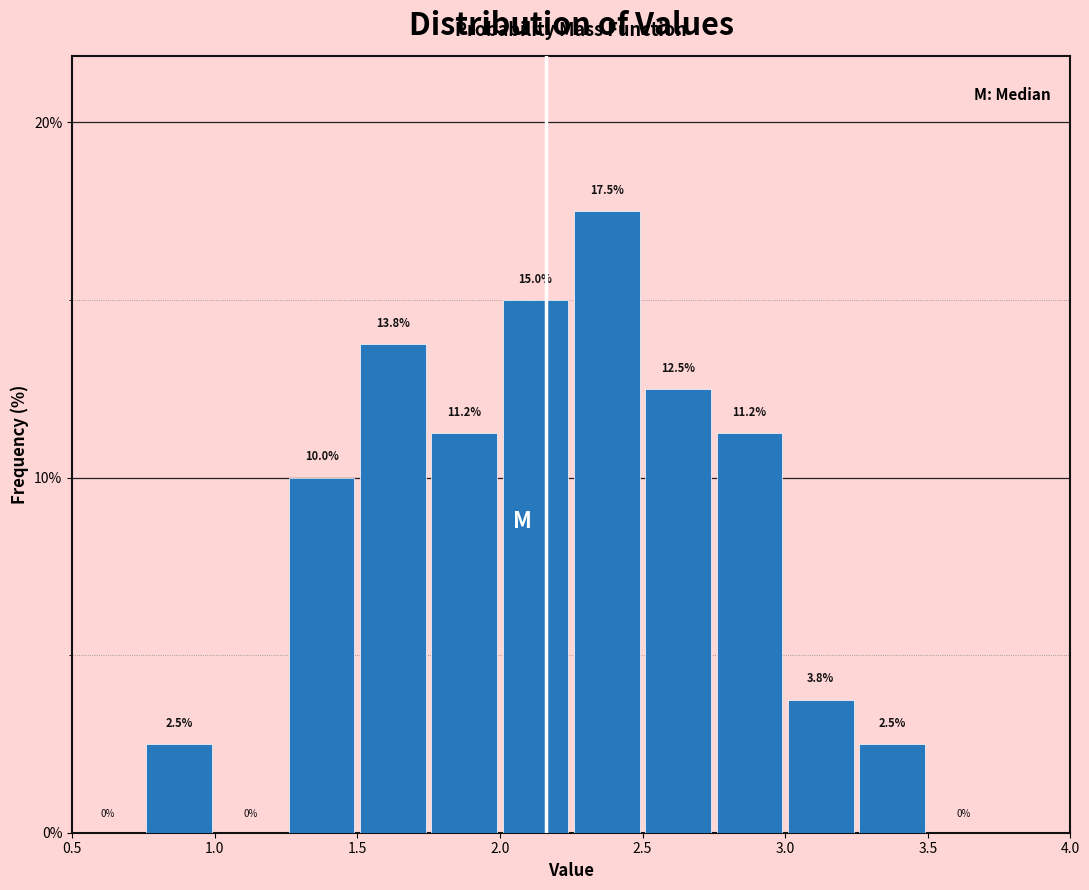

Over which range of the x-axis is the bar tallest?

2.25 to 2.50